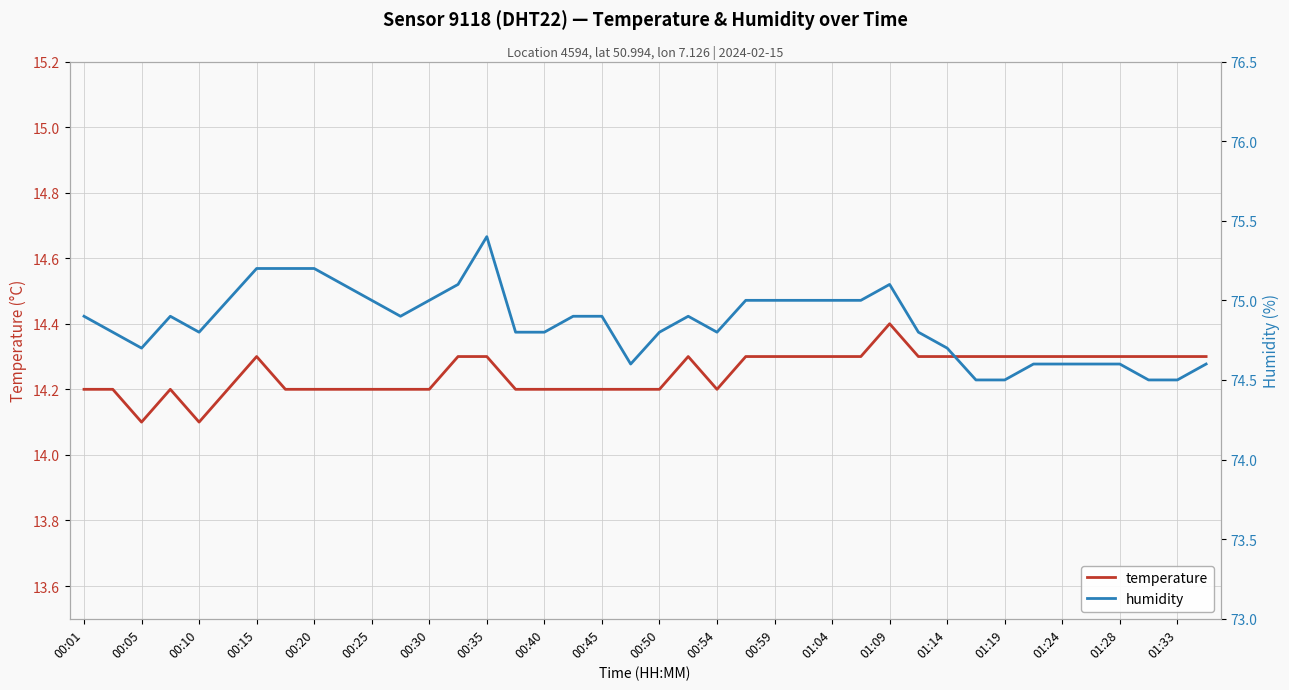

What is the value of the humidity point at the 25th from the left?

75.0